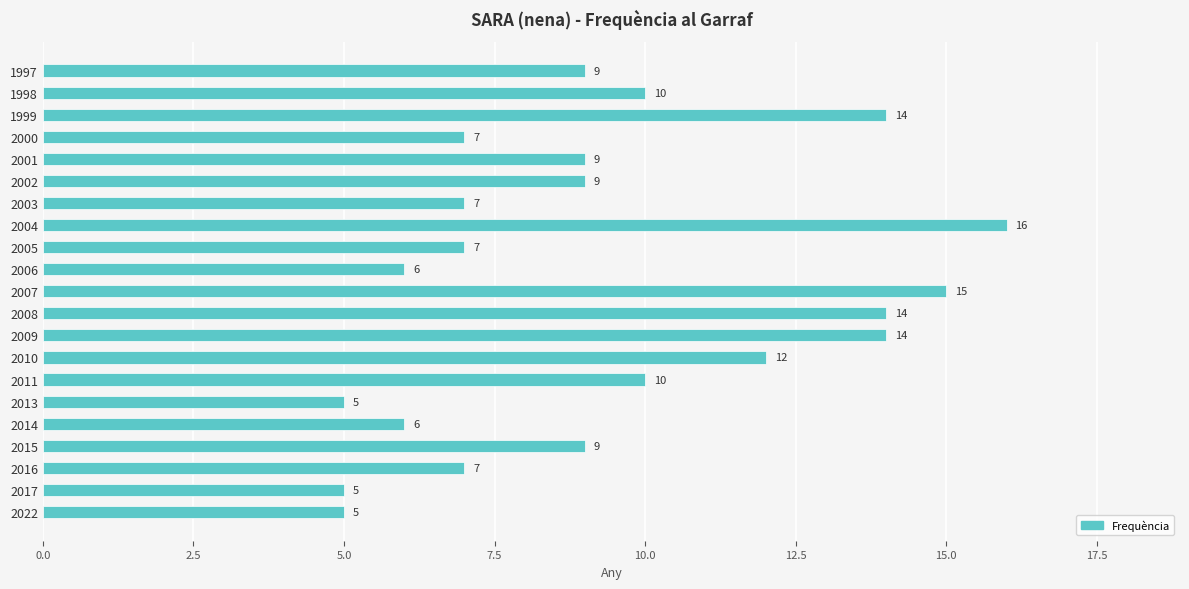

What is the maximum value shown in the chart?

16